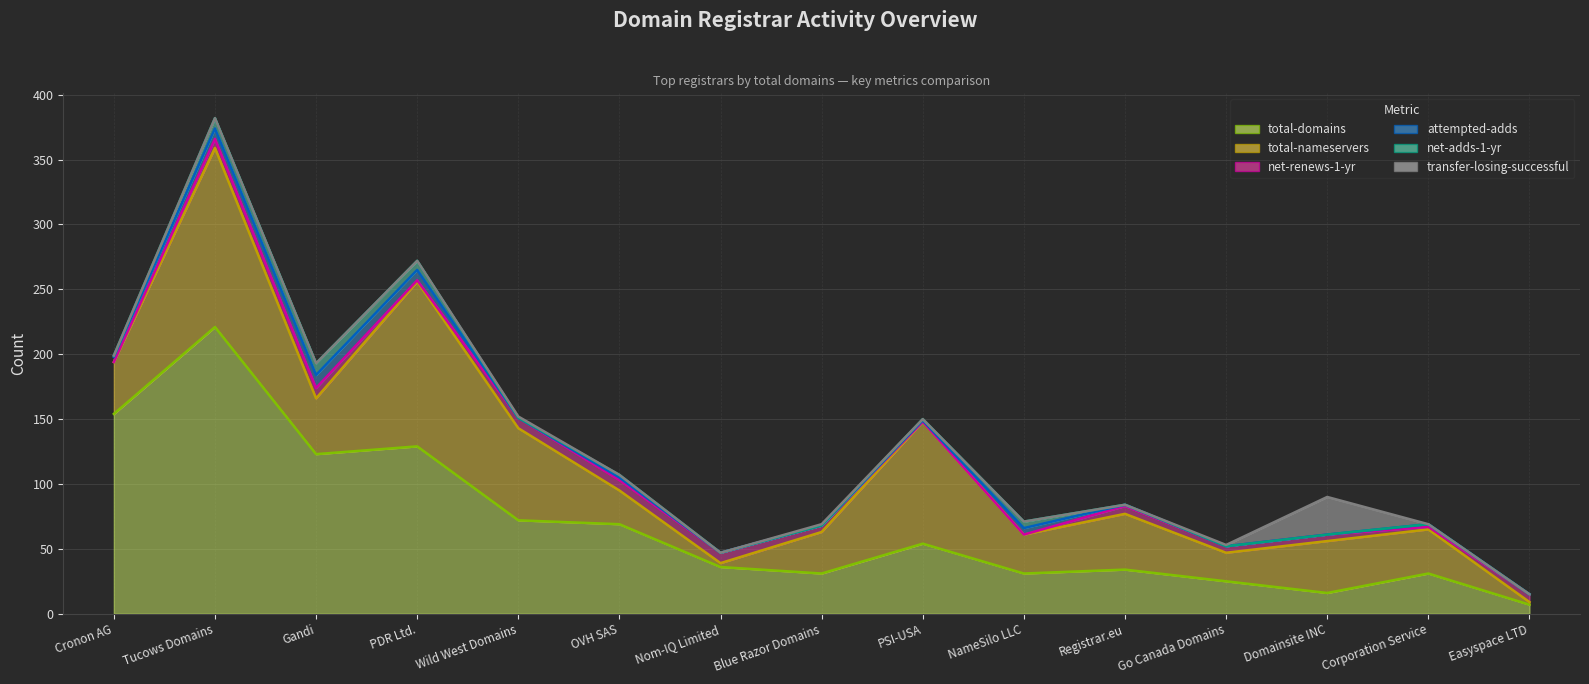

At Cronon AG, list the series in order from smallest to largest.

net-renews-1-yr, transfer-losing-successful, net-adds-1-yr, attempted-adds, total-nameservers, total-domains